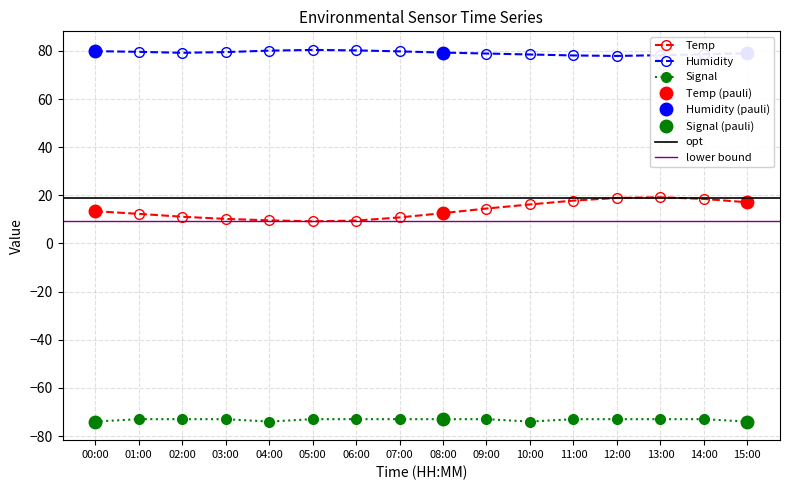

What is the average value of the Temp series?

13.8